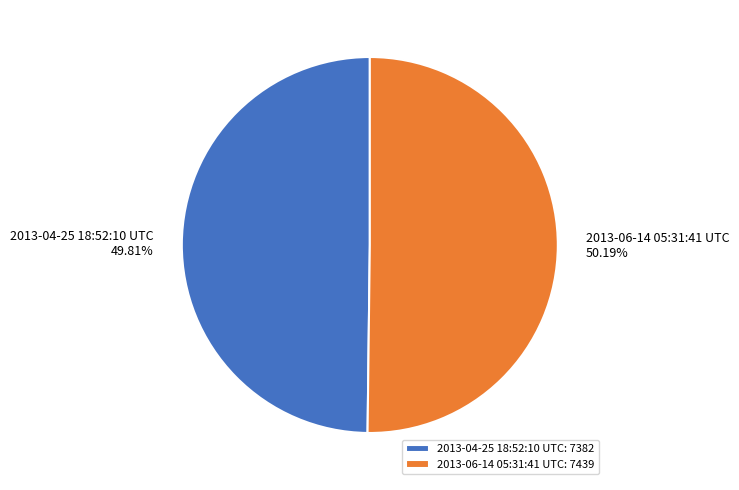

Is it true that 2013-06-14 05:31:41 UTC is 50% of the pie?

True